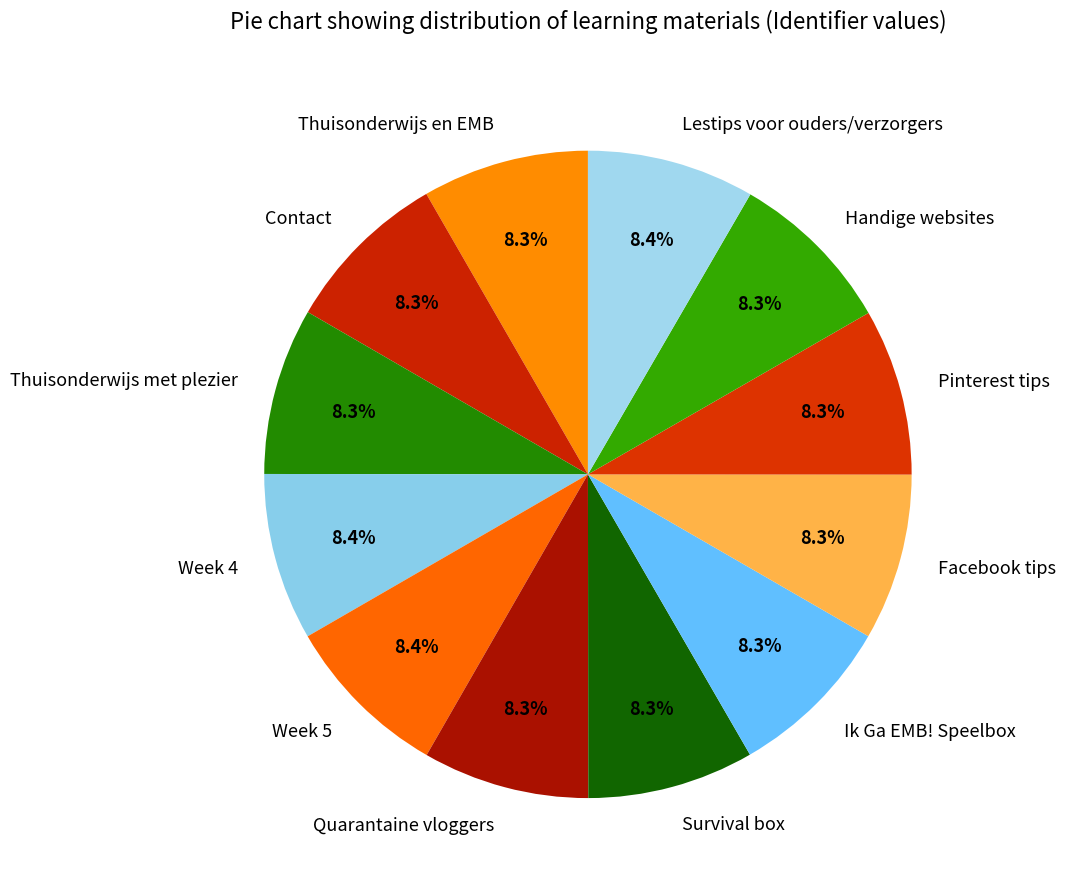

To the nearest percent, what percentage of the pie is Pinterest tips?

8%